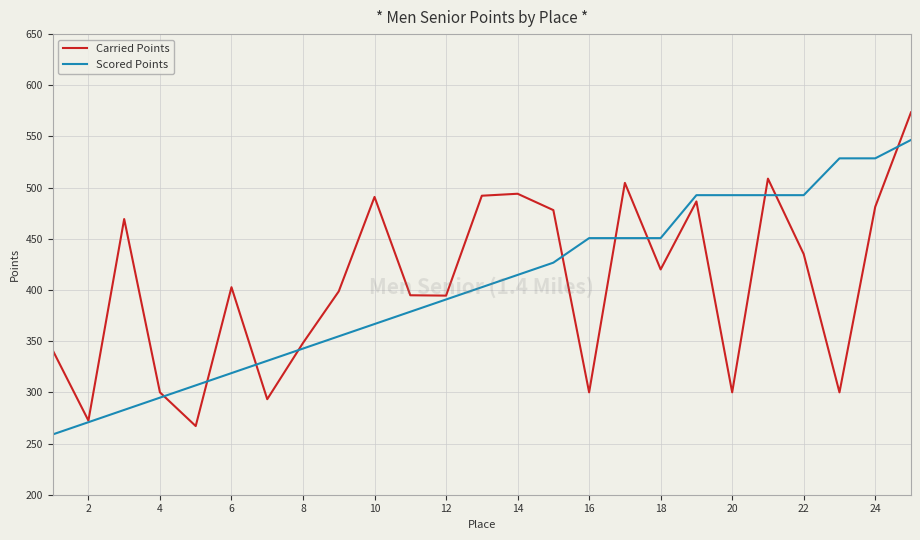

Which series has the largest range (max minus min)?

Carried Points